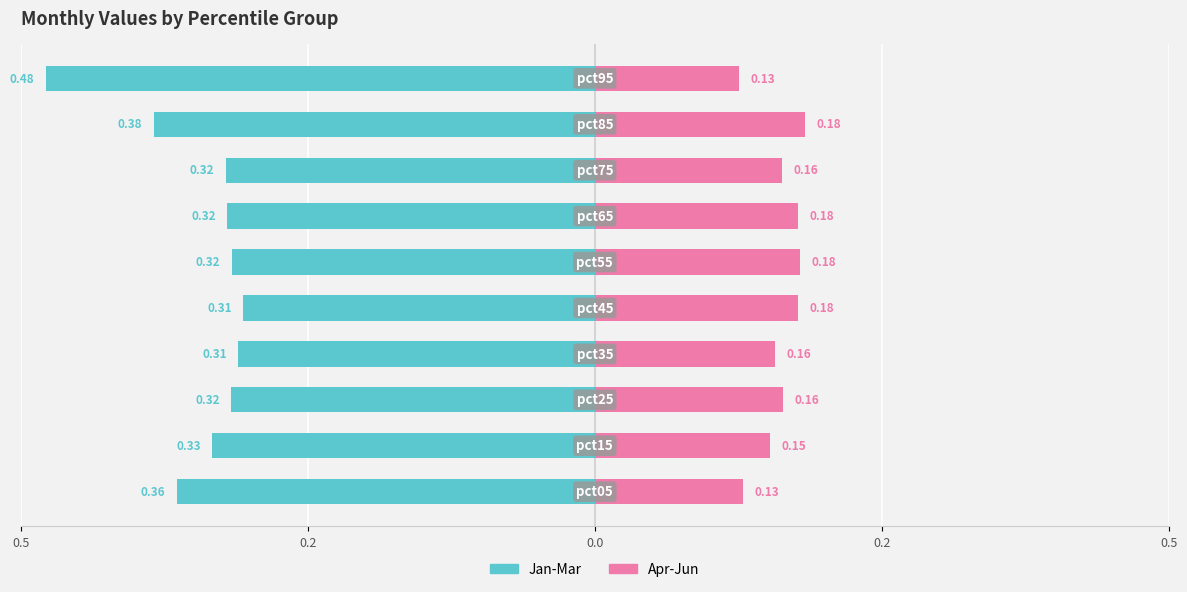

Between 0.5 and 0.2, which series saw the biggest shift?

Jan-Mar